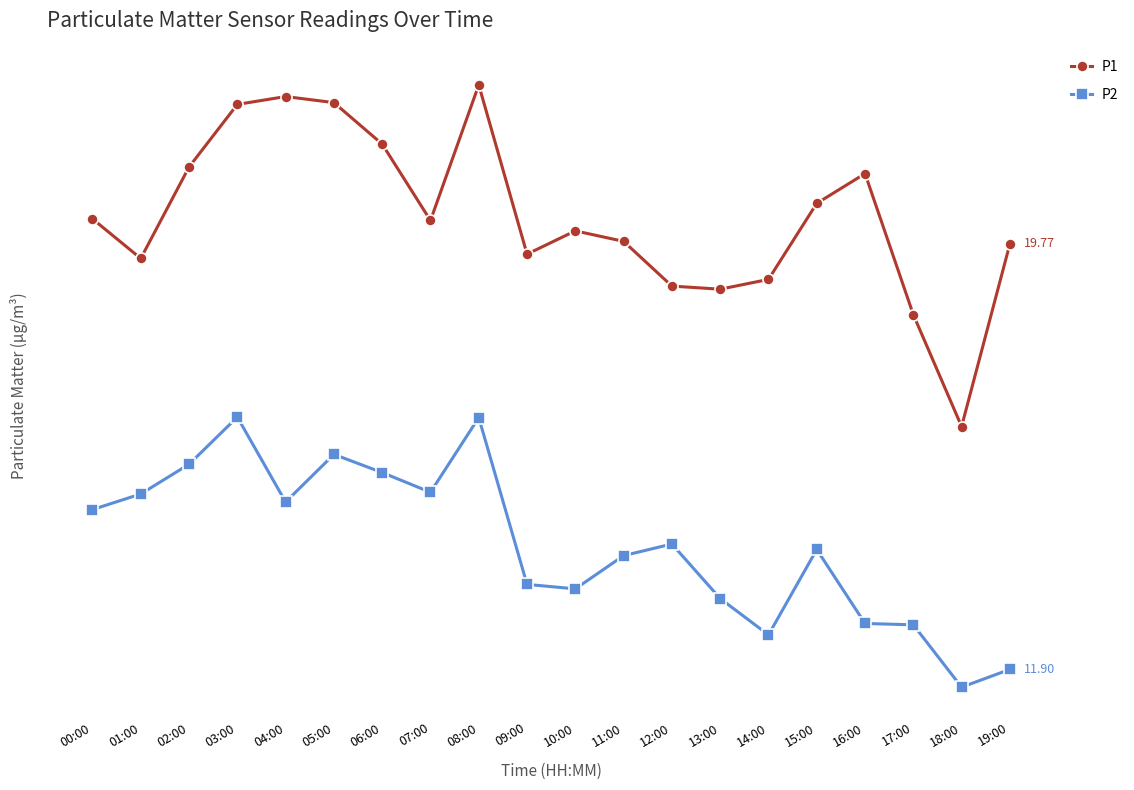

What is the difference between the highest and lowest values at 15:00?

7.0